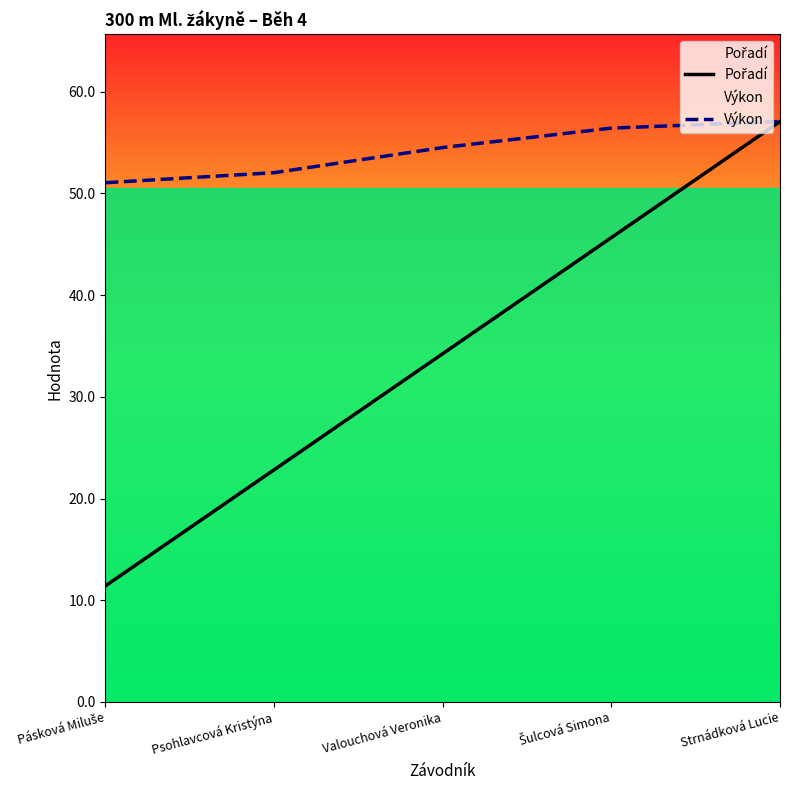

What is the difference between the maximum and minimum values in the Výkon series?

6.0